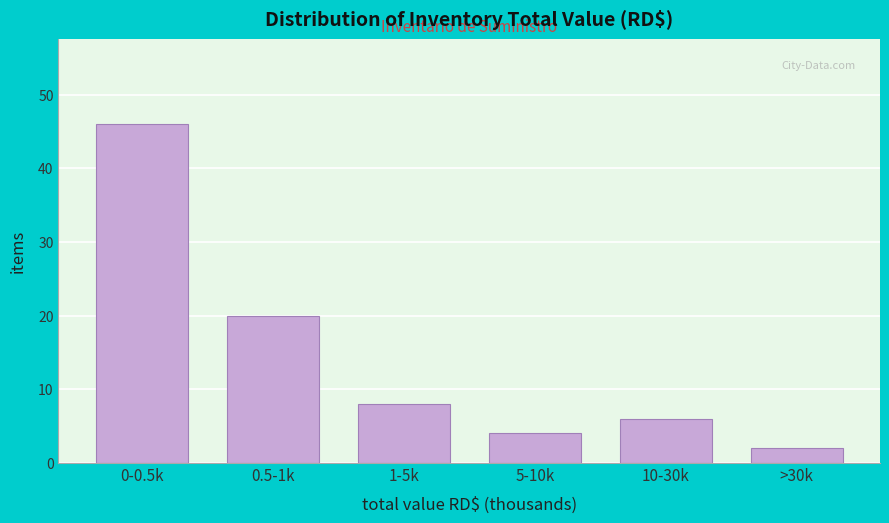

Reading left to right, transcribe all the data shown in this chart.

46	20	8	4	6	2